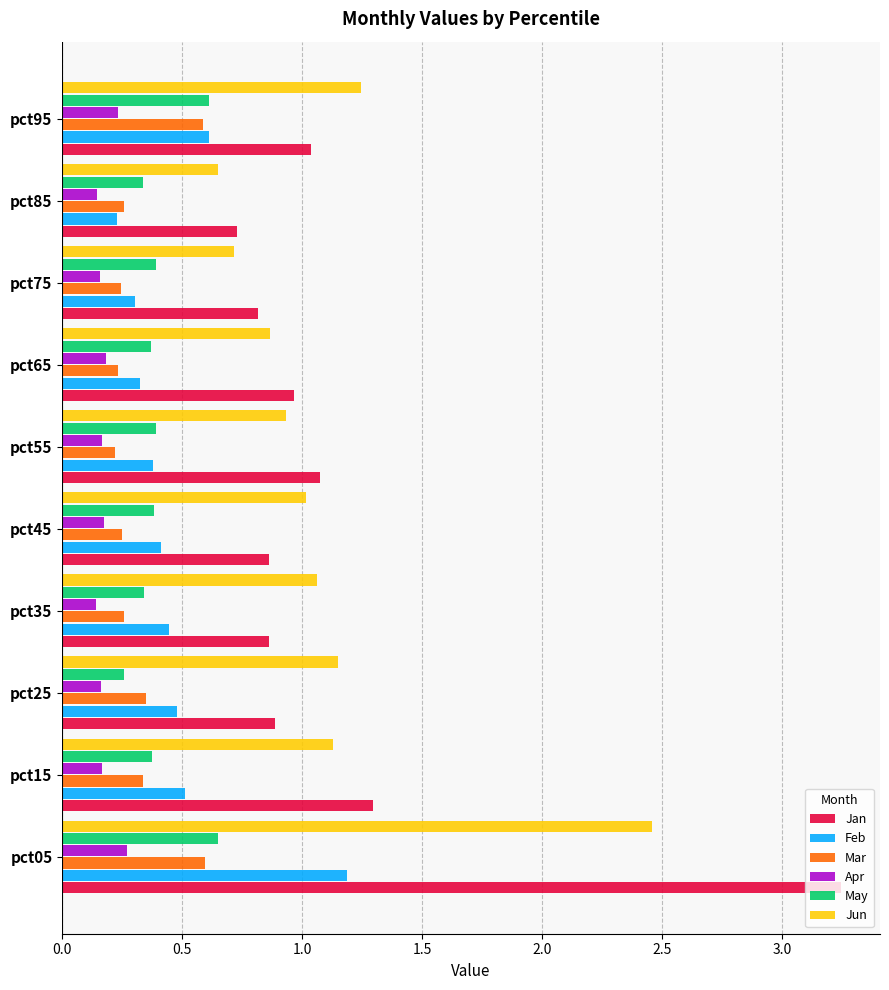

Which series has the largest range (max minus min)?

Jan